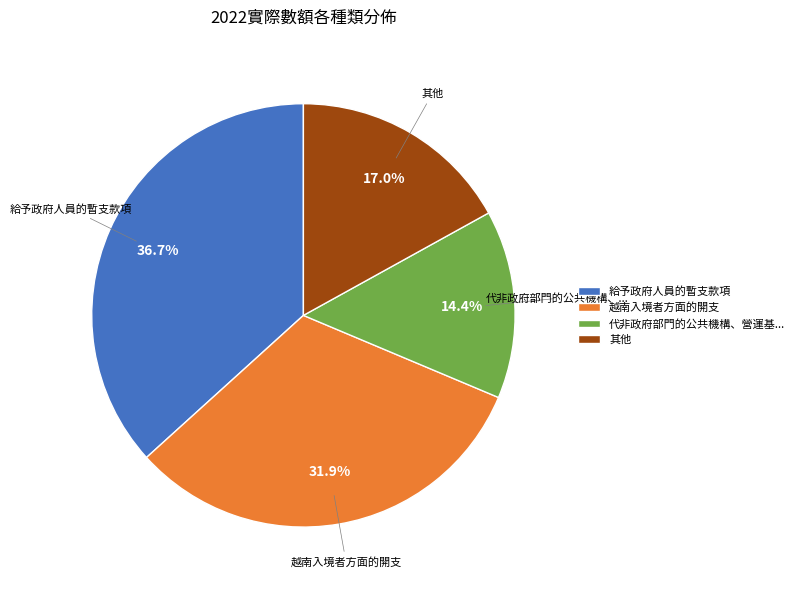

What percentage is the 給予政府人員的暫支款項 slice, to the nearest percent?

37%